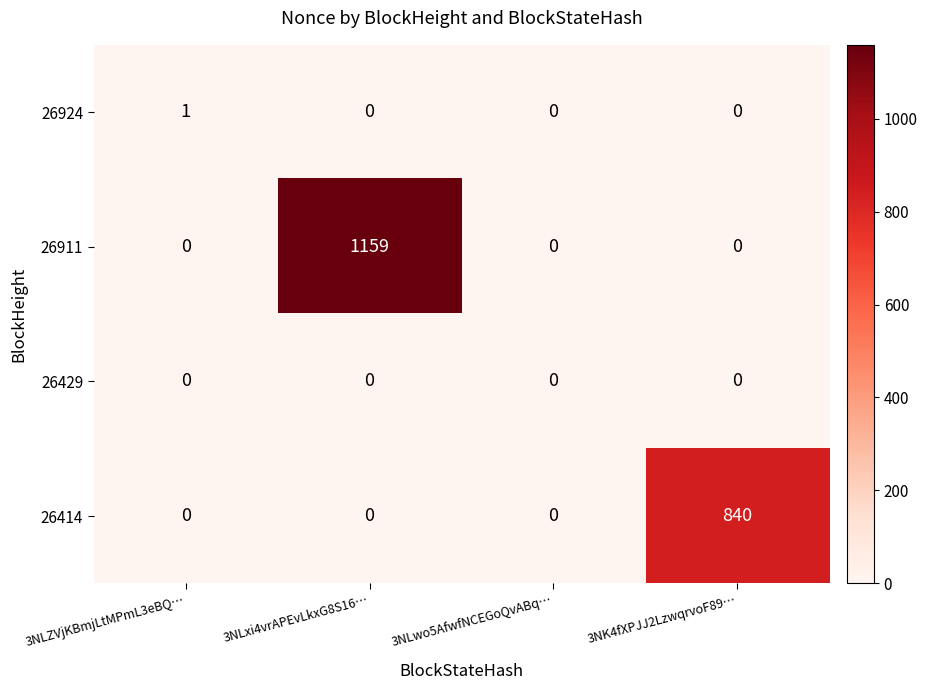

What is the greatest value displayed?

1159